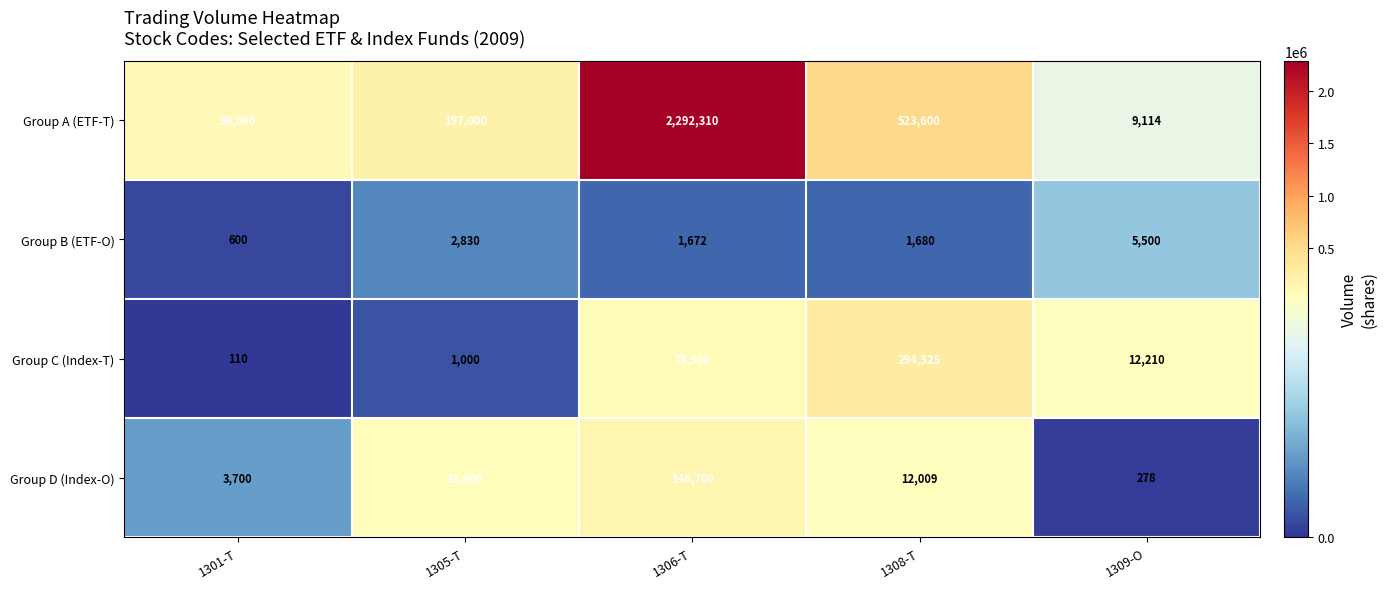

The value of Group C (Index-T) at 1308-T is 294525. True or false?

True